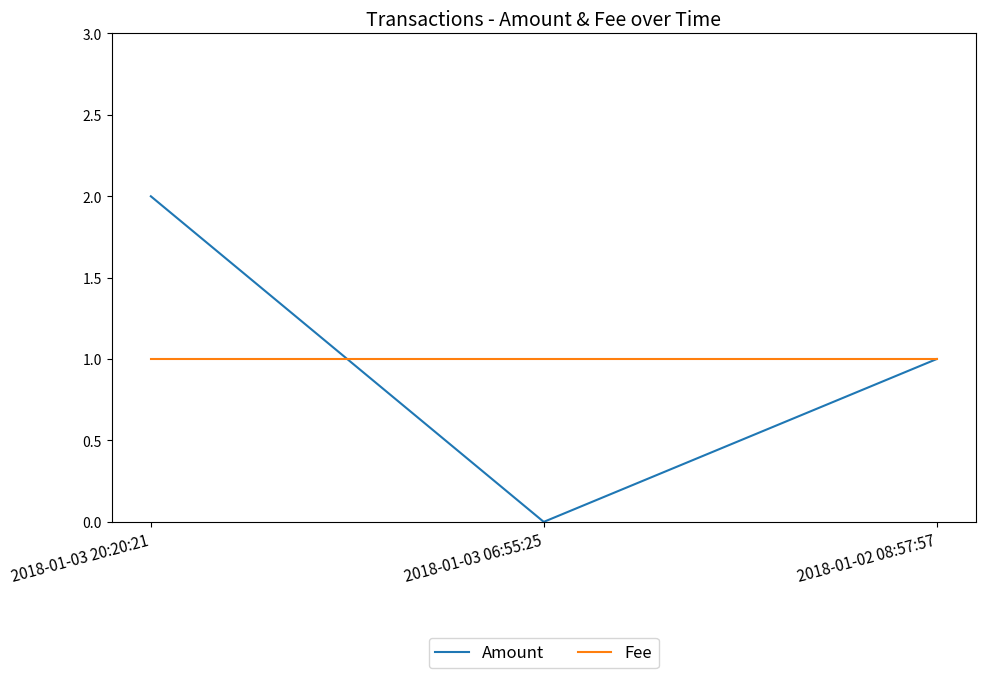

Reading left to right, extract all data points from this chart.

Amount: 2	0	1
Fee: 1	1	1